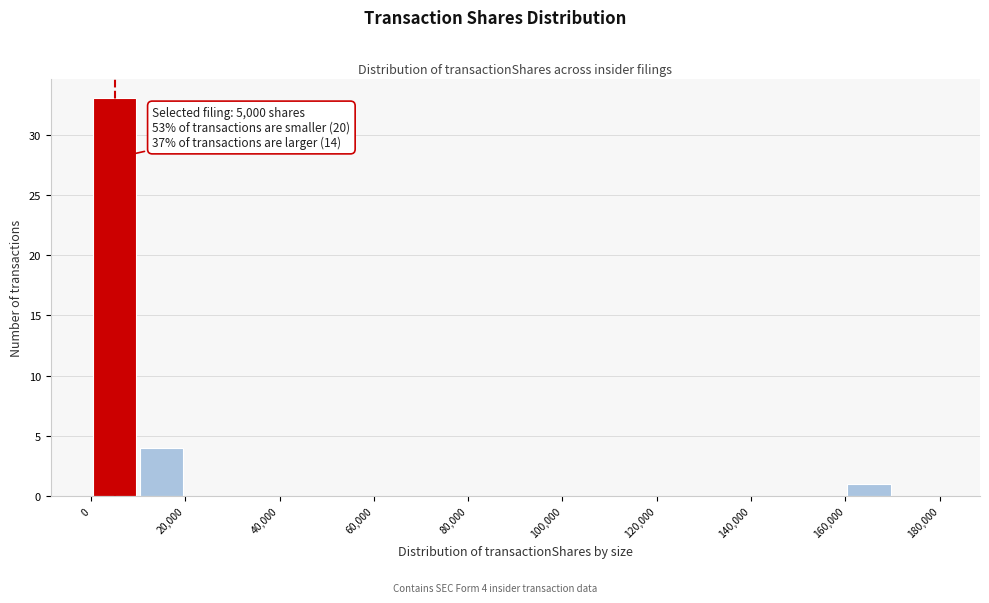

Which range on the x-axis has the tallest bar?

0 to 10000